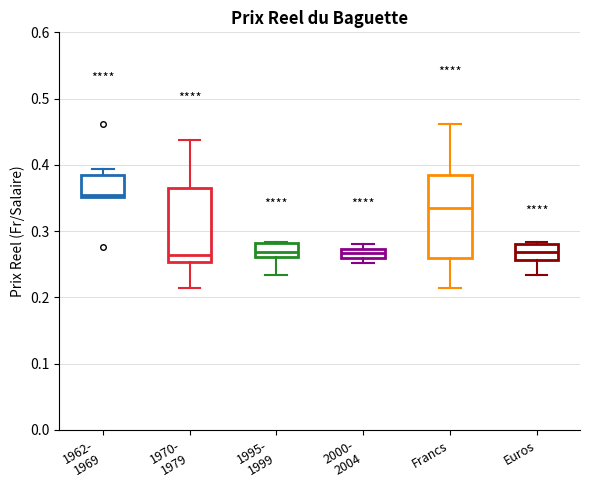

Where is the upper edge of the box for 2000- 2004 on the y-axis? The values are not printed on the chart, so give them approximately, as read against the axis.

0.27